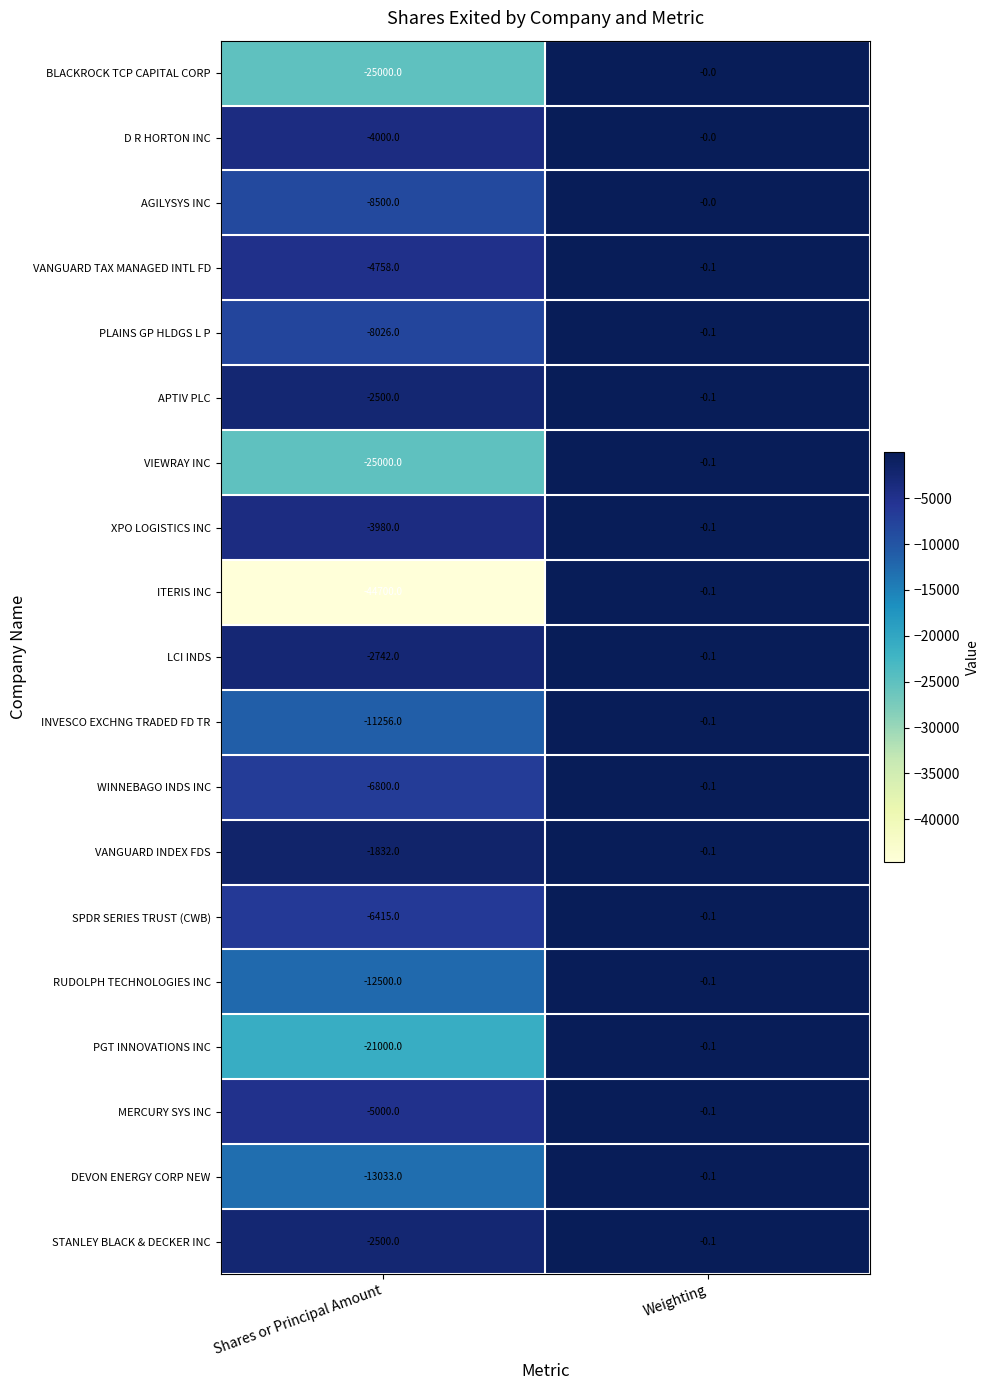

The value of ITERIS INC at Weighting is -0.1. True or false?

True